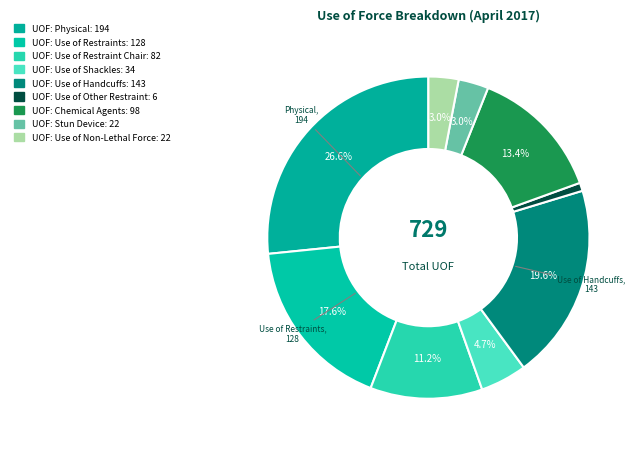

Does any single category account for the majority?

No